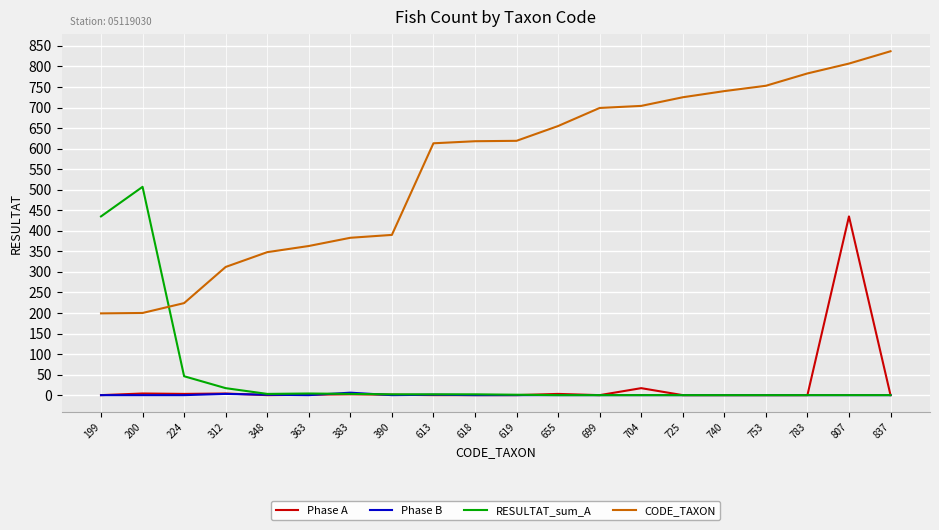

At which category is the sum across all series the highest?

807